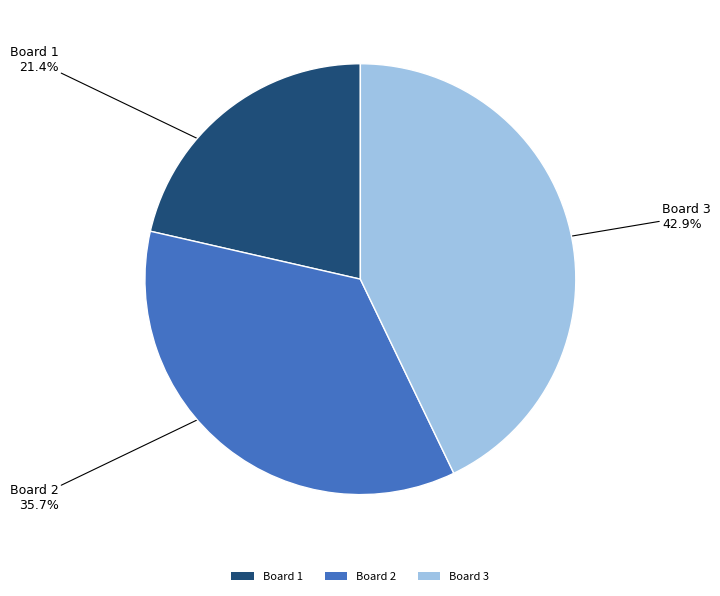

How many segments does this pie chart have?

3